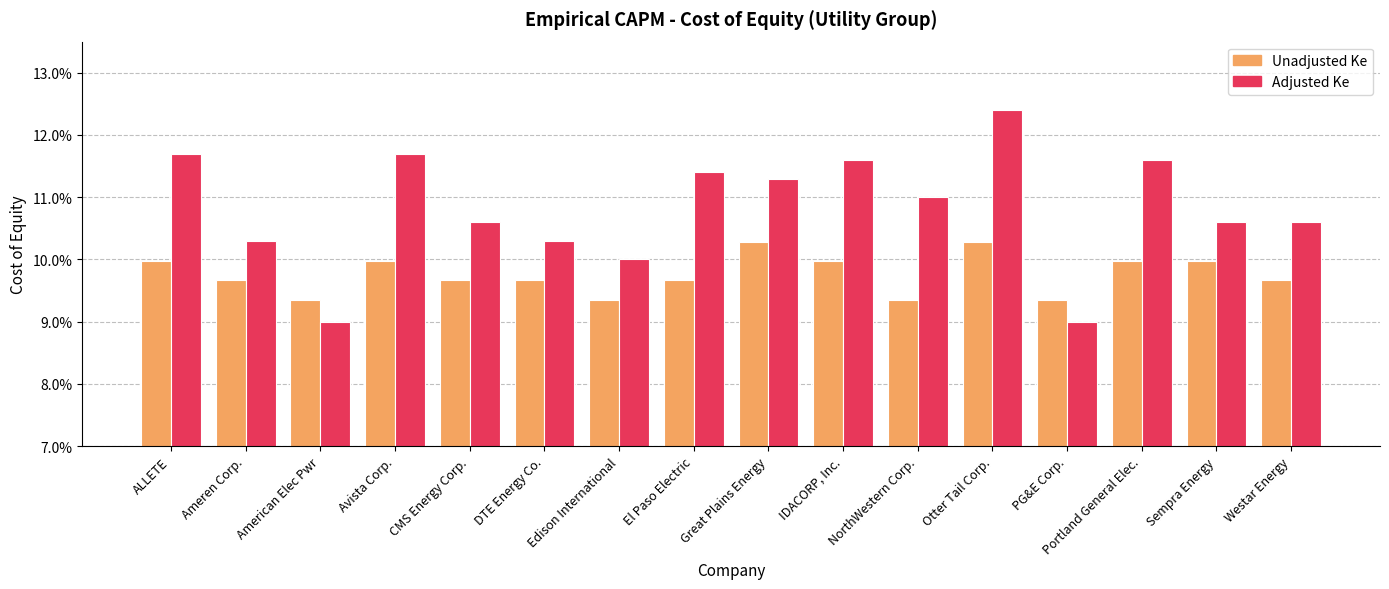

Rank the series by their average value, from lowest to highest.

Unadjusted Ke, Adjusted Ke